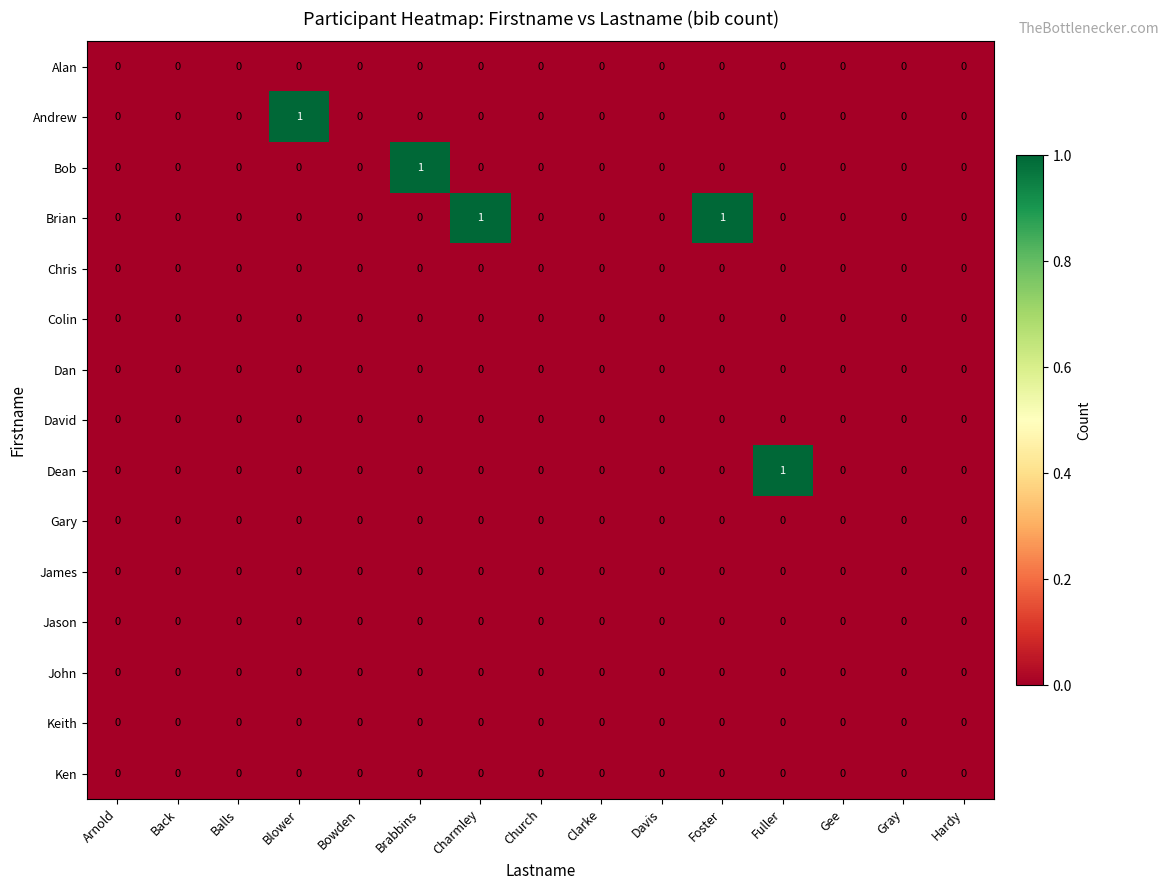

Which series has the largest total across all categories?

Brian